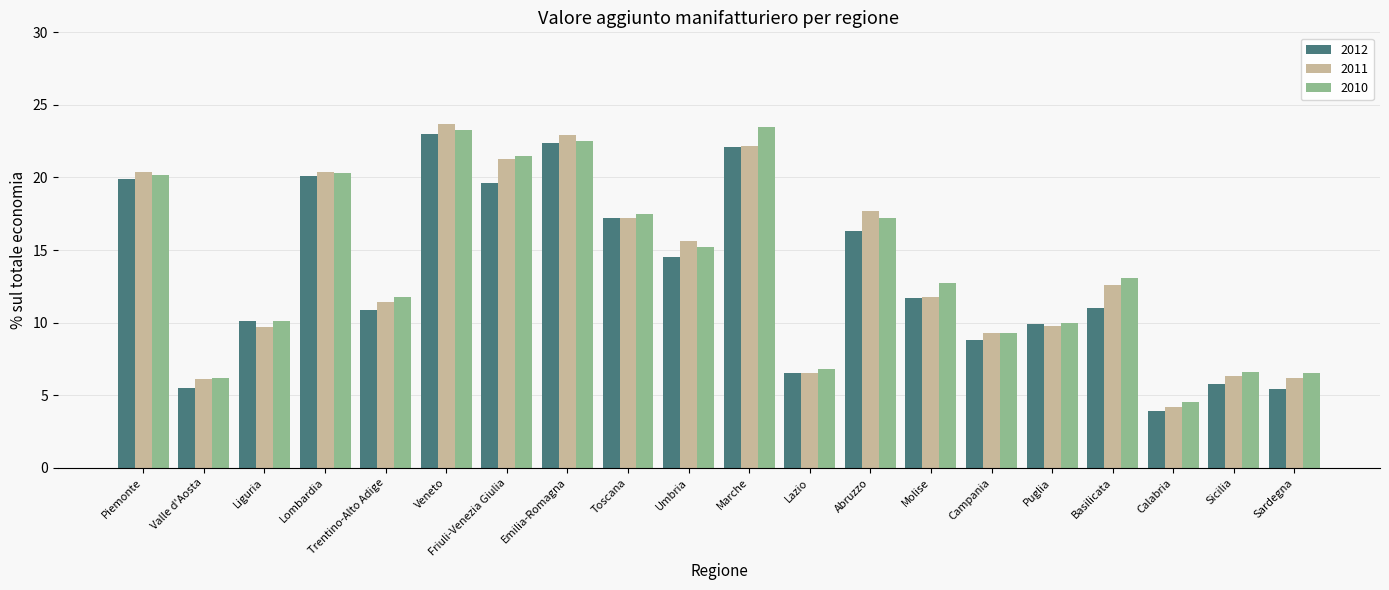

What position from the left is Puglia?

16